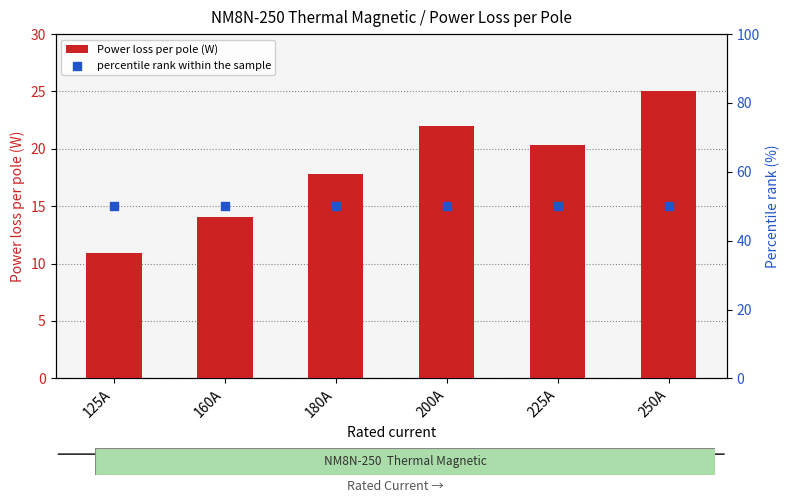

Which series contains the lowest Y value?

Power loss per pole (W)